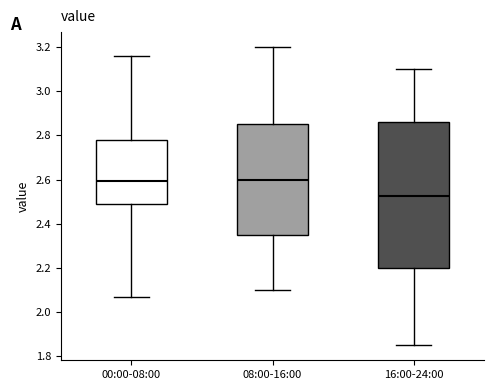

Where does the lower whisker of the box for 16:00-24:00 end on the y-axis? The values are not printed on the chart, so give them approximately, as read against the axis.

1.86